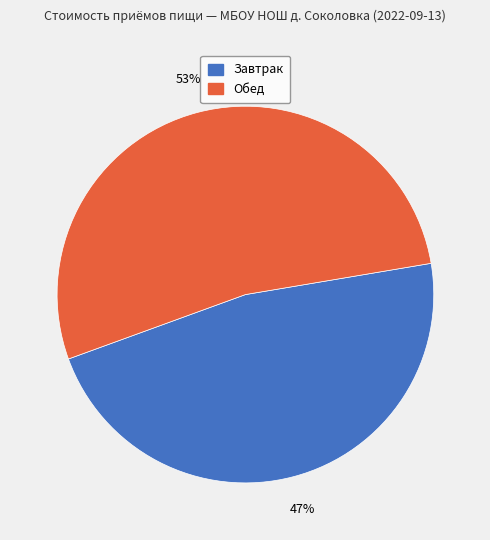

Which slice represents more than half of the pie?

Обед